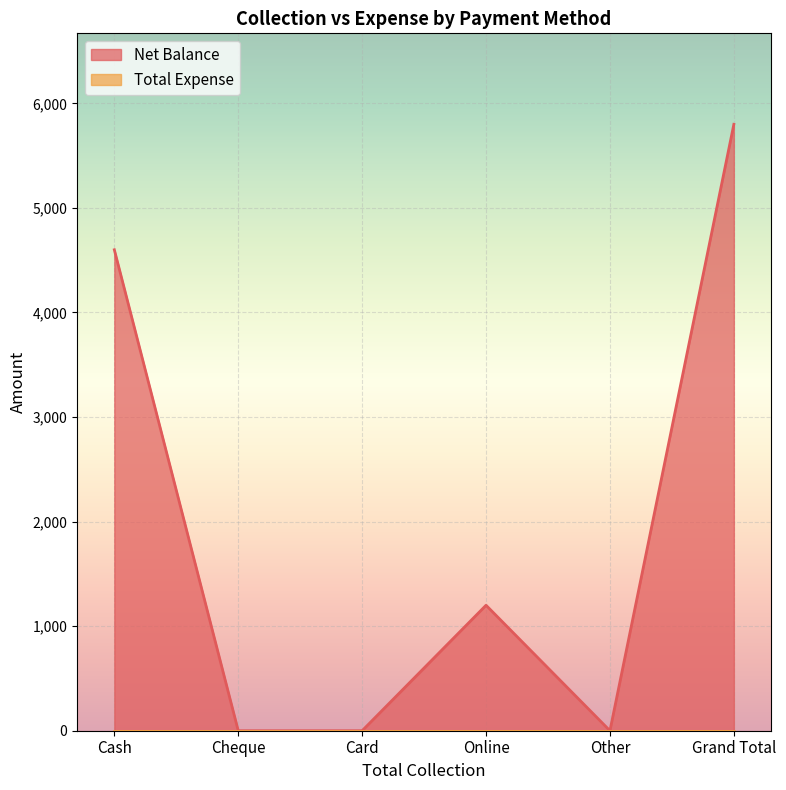

What is the label of the 6th point from the left?

Grand Total